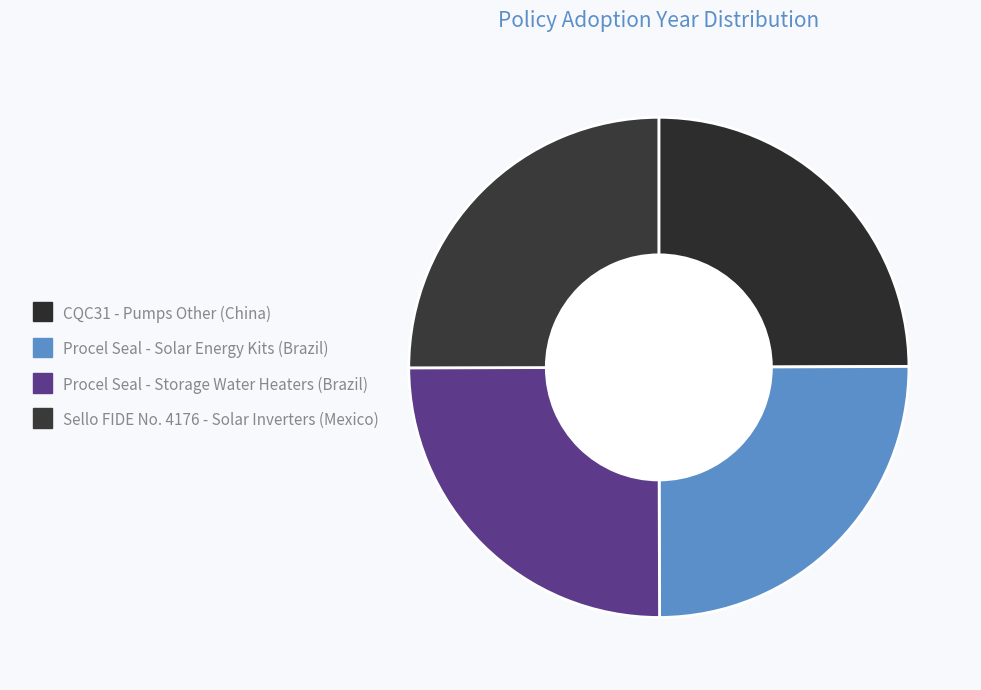

What is the total percentage of Sello FIDE No. 4176 - Solar Inverters (Mexico) and Procel Seal - Storage Water Heaters (Brazil)?

50.0%